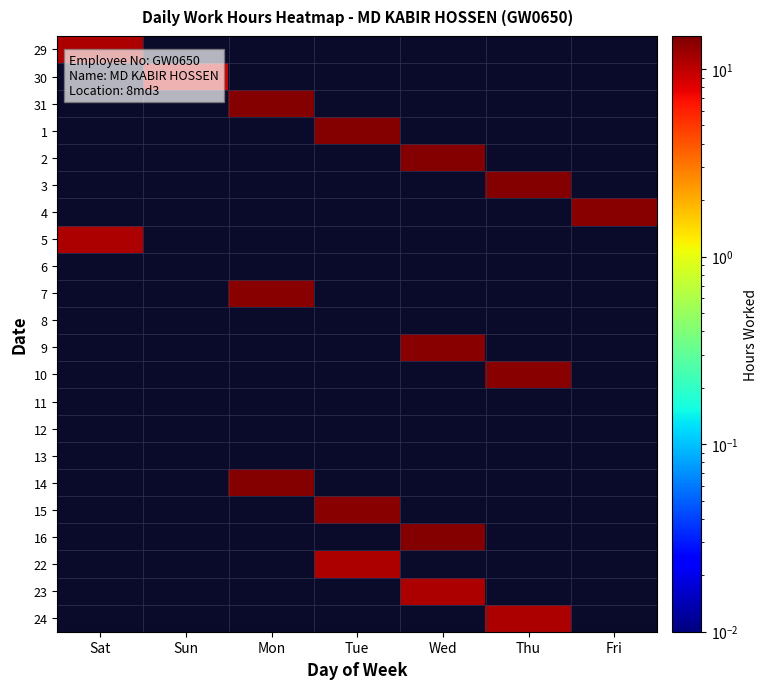

Between Thu and Wed, which is larger?

Wed